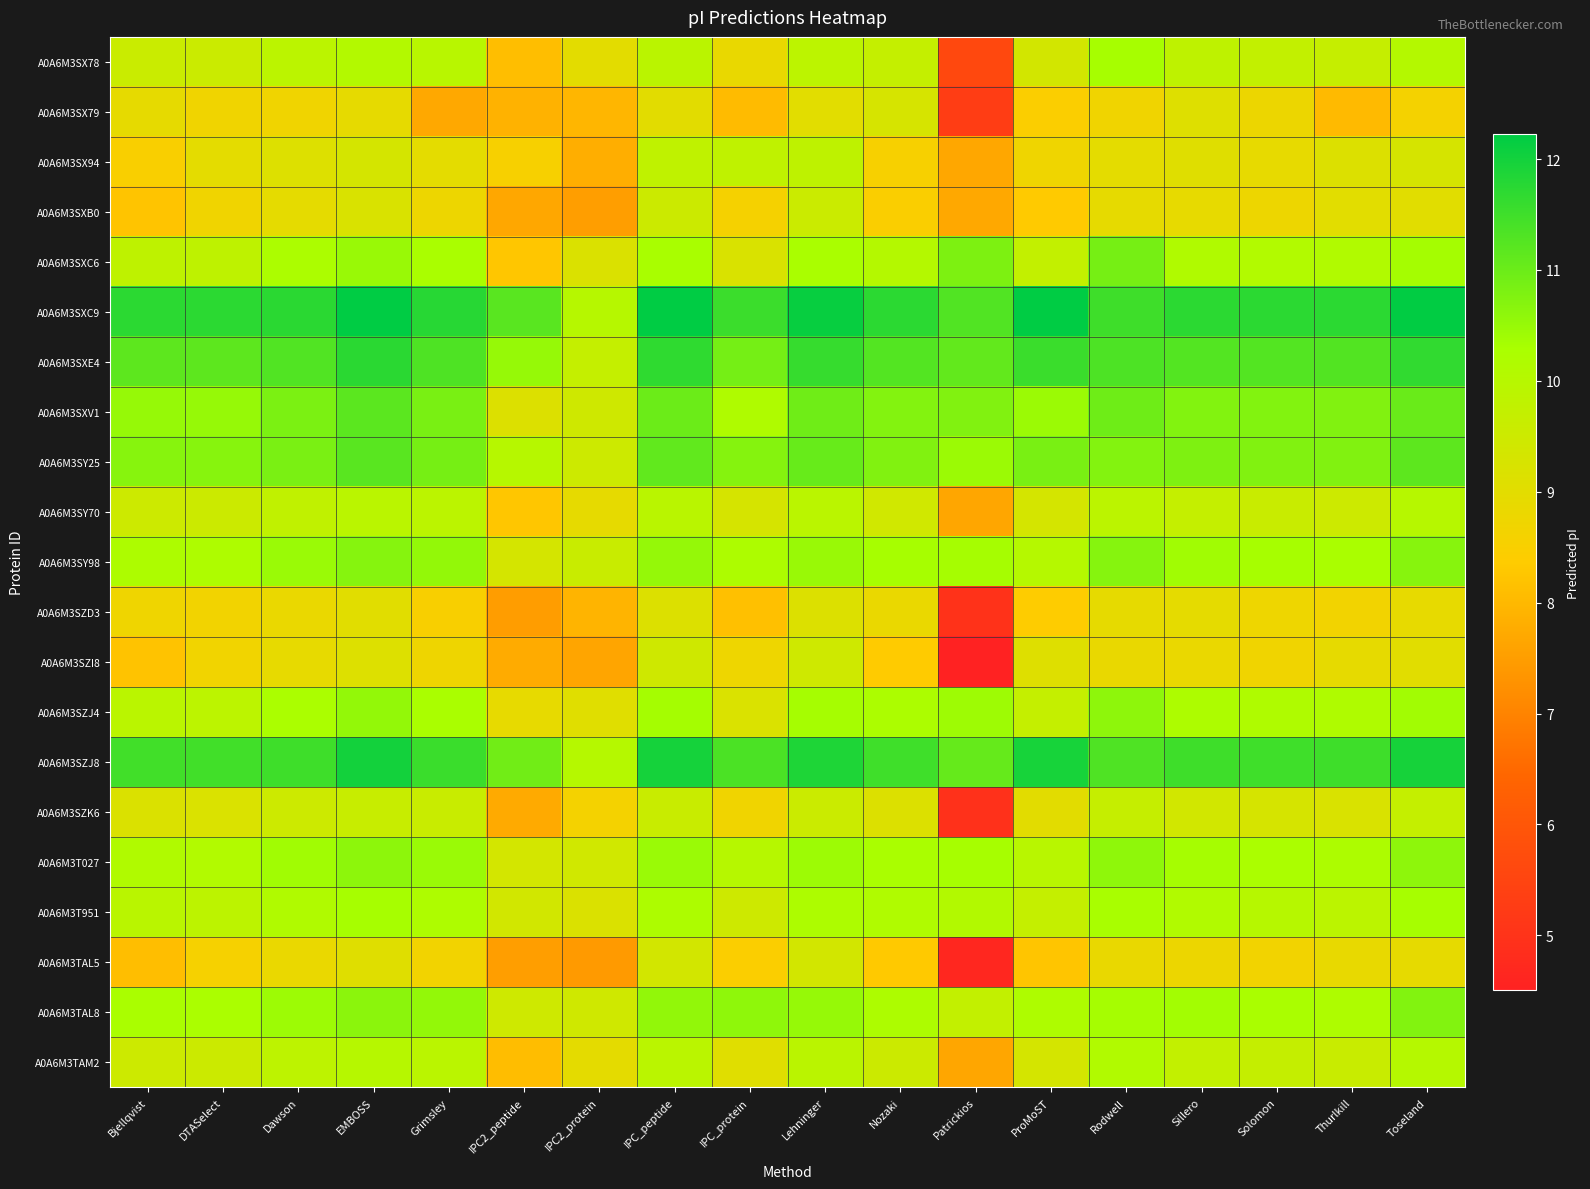

What is the maximum value shown in the chart?

12.2